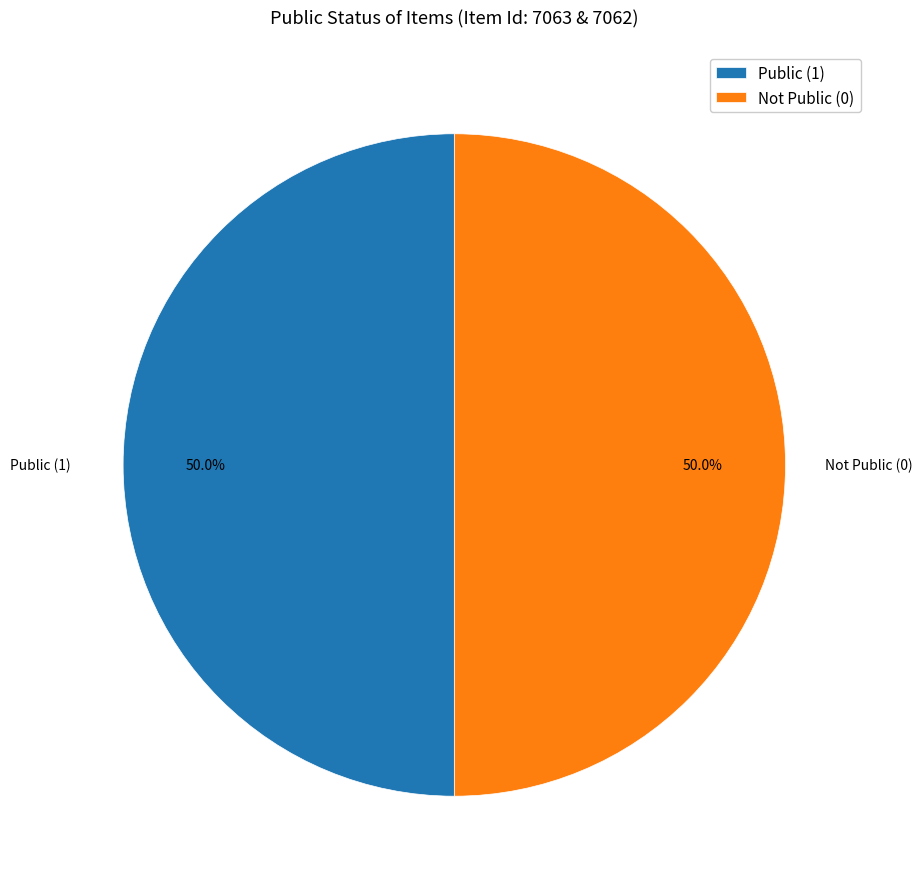

Approximately how many times larger is the value at Not Public (0) compared to Public (1)?

1.0